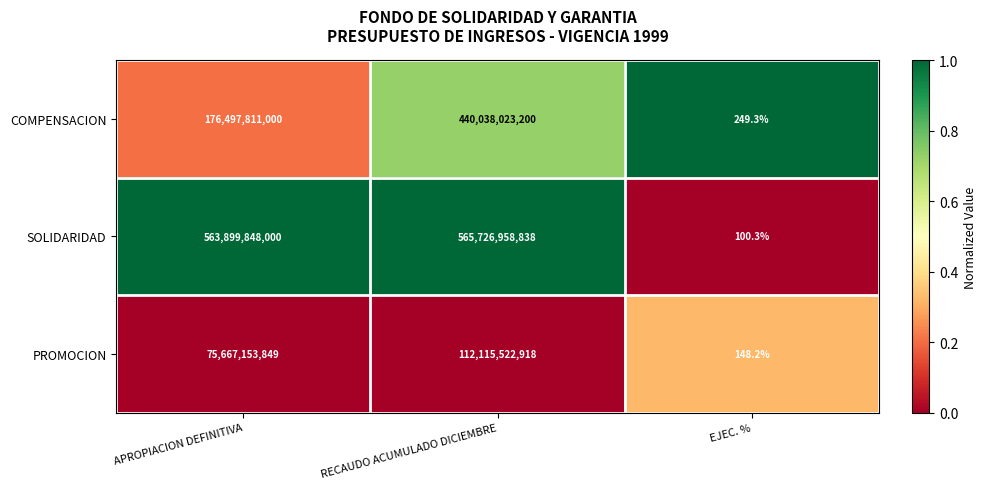

At which category is the sum across all series the highest?

RECAUDO ACUMULADO DICIEMBRE